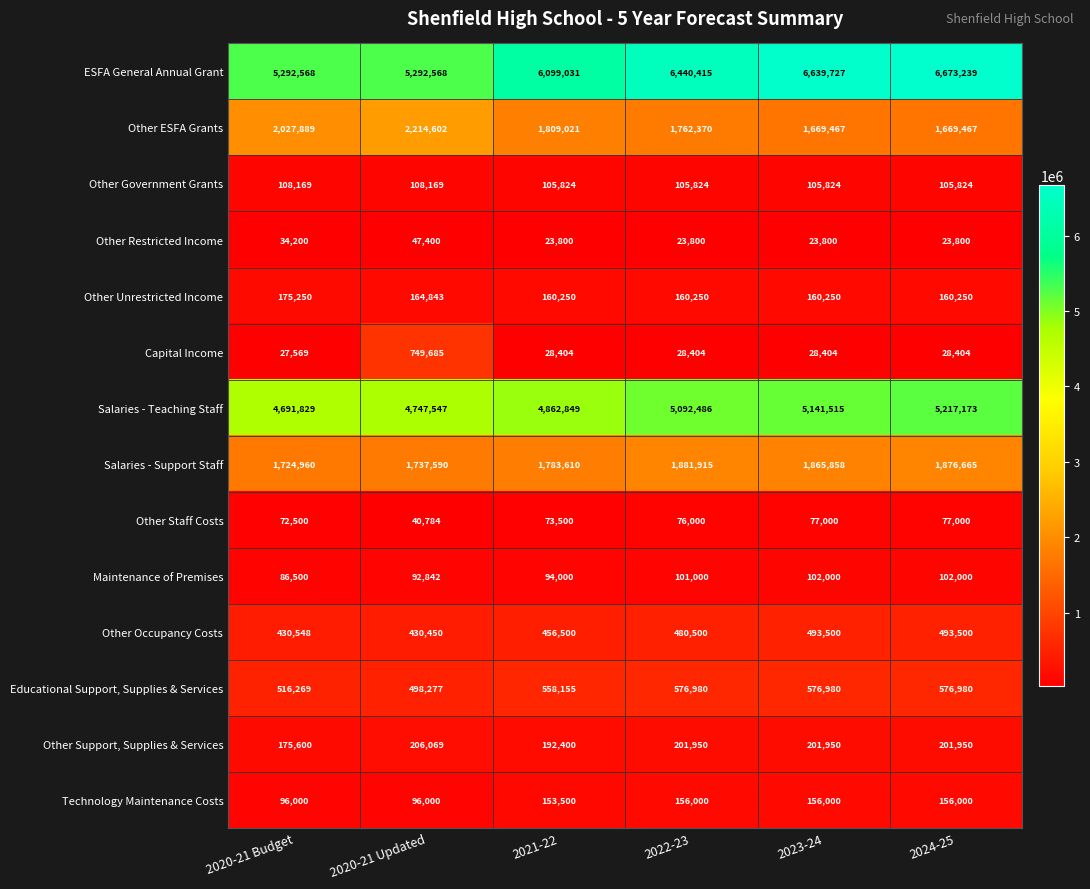

True or false: Capital Income has a value of 28404 at 2021-22.

True